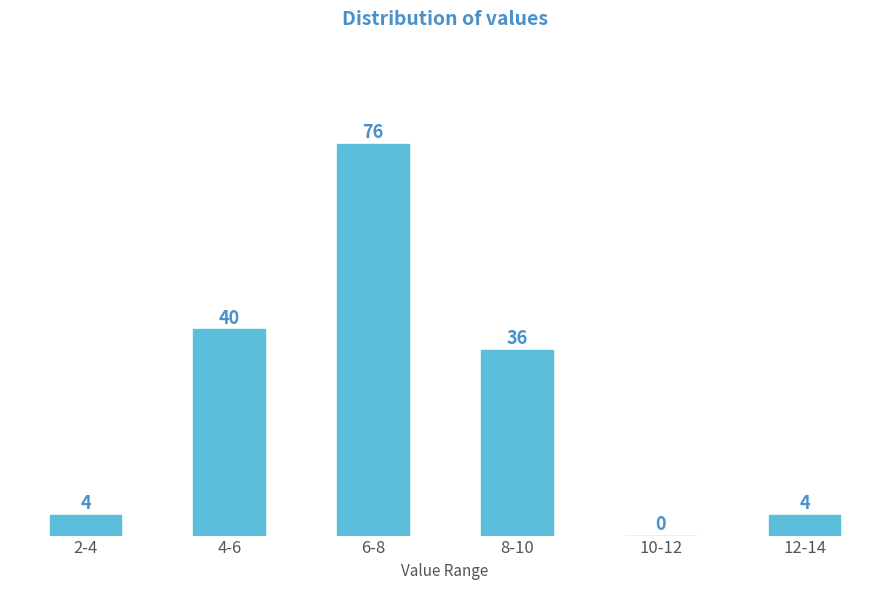

Reading right to left, list all the values displayed in this chart.

12-14=4	10-12=0	8-10=36	6-8=76	4-6=40	2-4=4